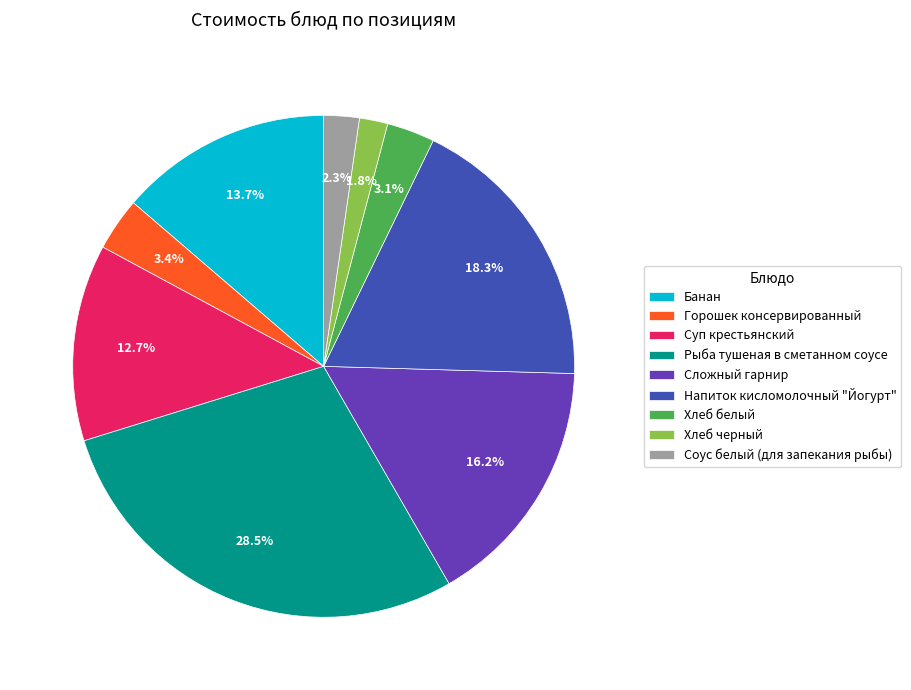

To the nearest percent, what percentage of the pie is Хлеб белый?

3%